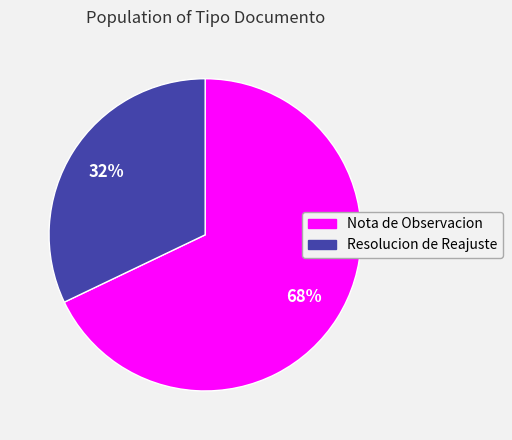

What percentage is the Resolucion de Reajuste slice, to the nearest percent?

32%